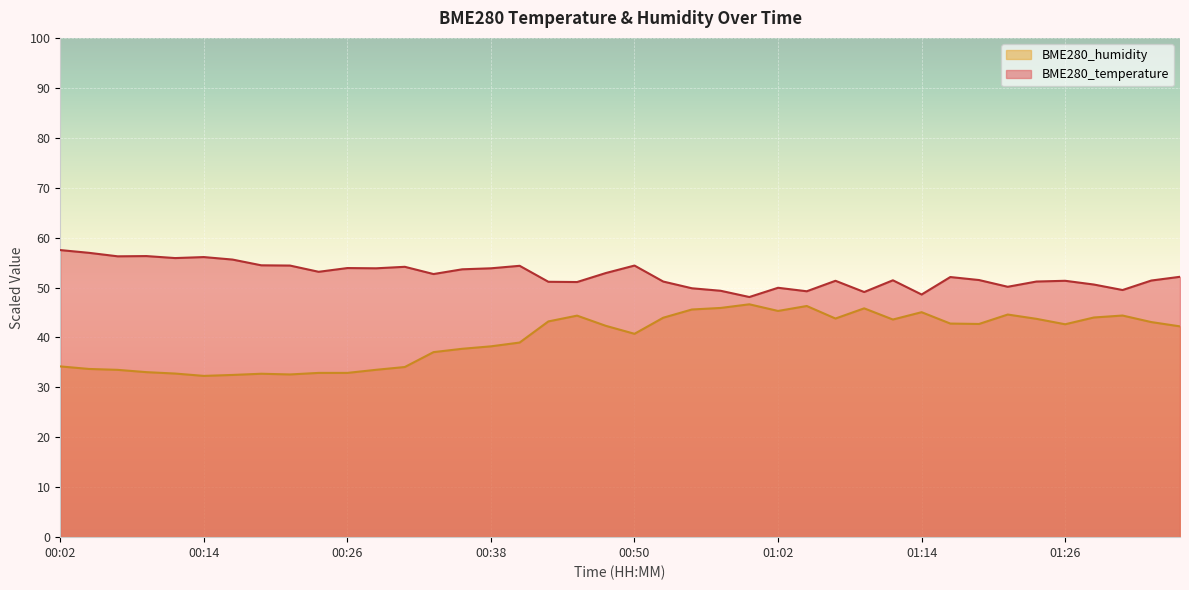

What is the total value across all series at 01:07?

95.1